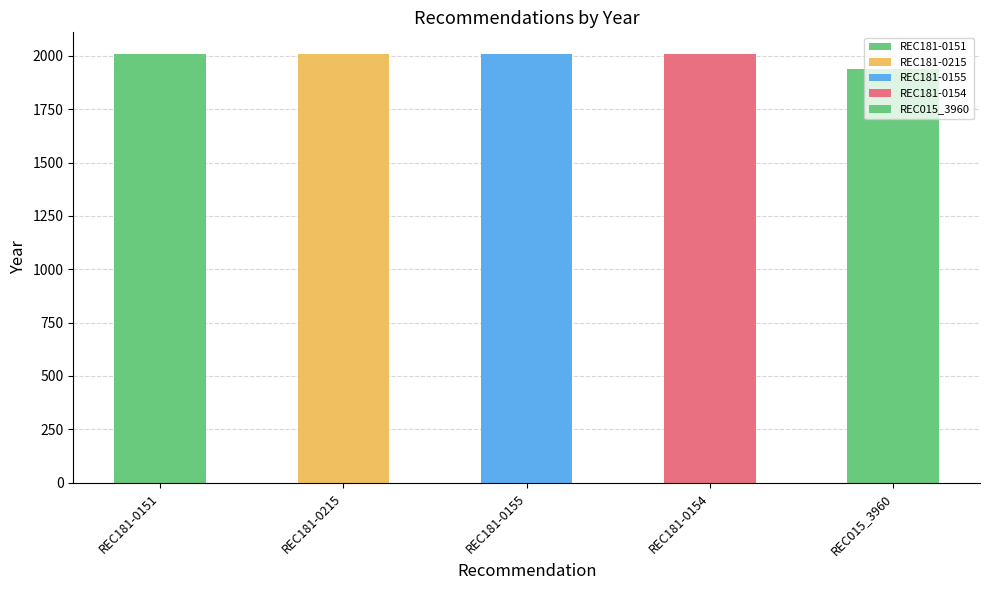

The value at REC181-0215 is 2010. True or false?

True